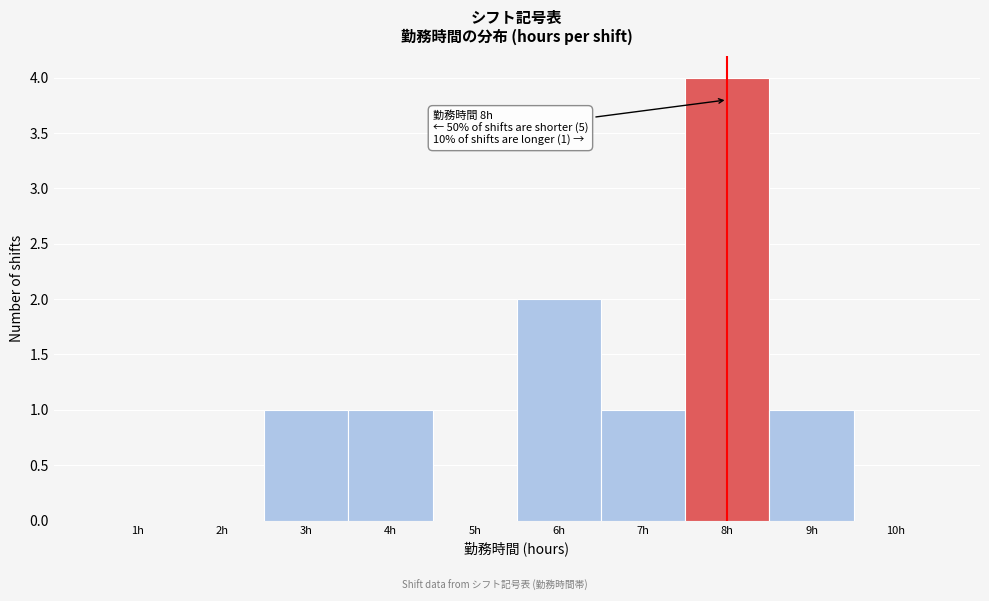

Over which range of the x-axis is the bar tallest?

7.5 to 8.5